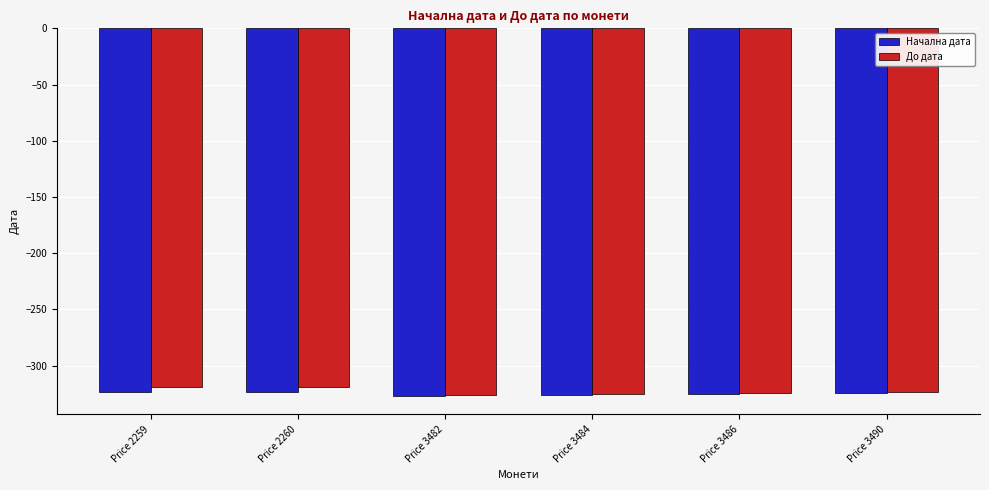

What is the total value across all series at Price 2260?

-642